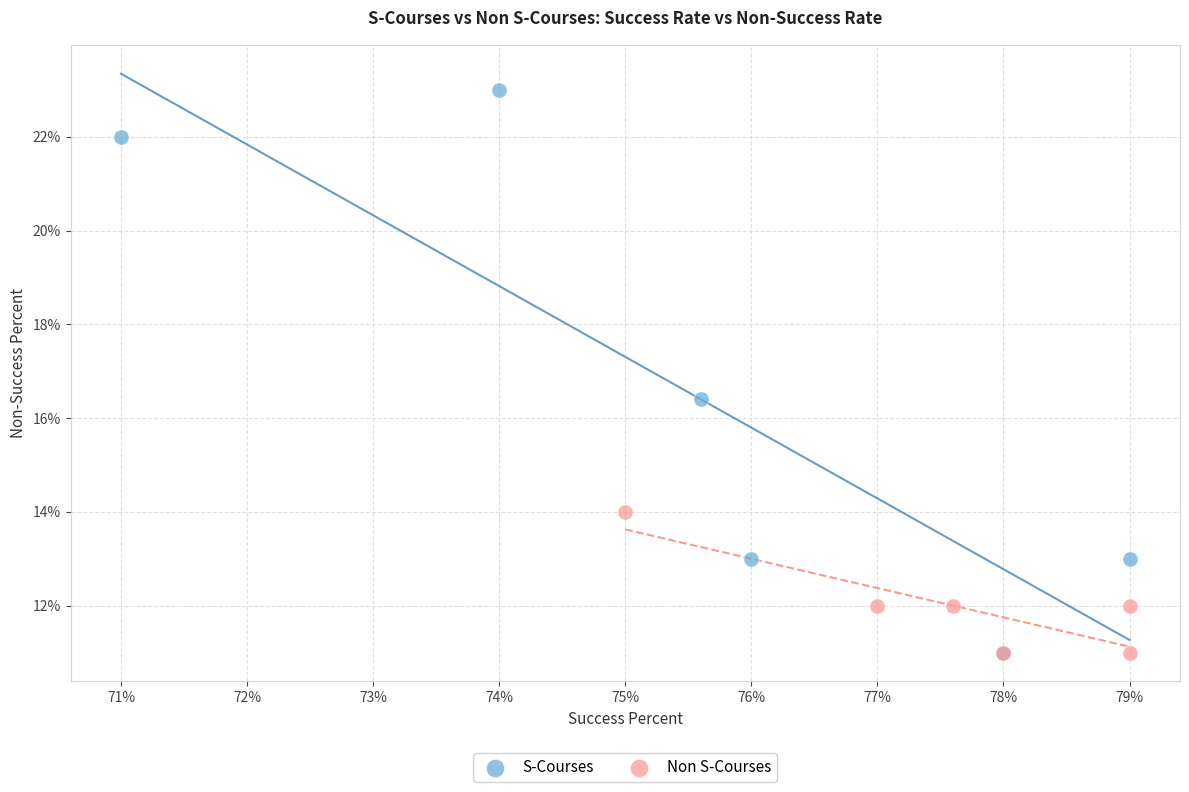

What are all the series names shown in the legend?

S-Courses, Non S-Courses